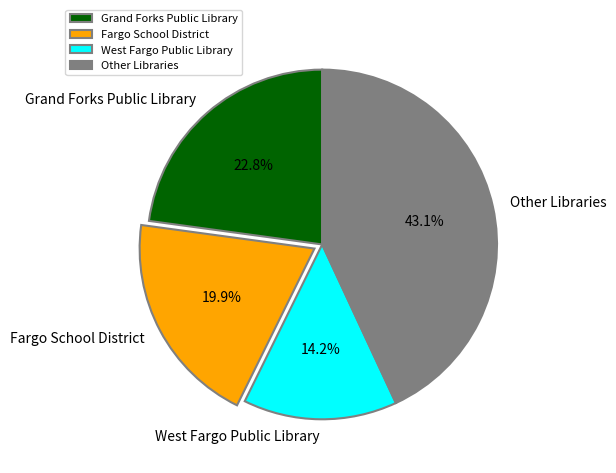

What percentage is the Grand Forks Public Library slice, to the nearest percent?

23%